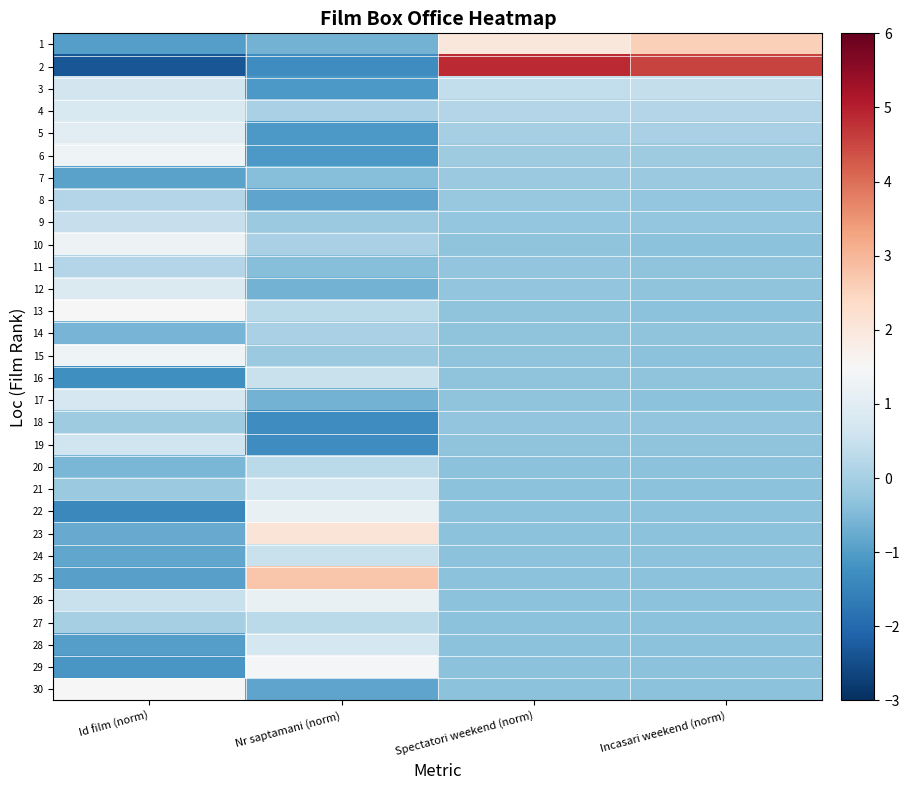

What is the spread (max minus min) of values at Incasari weekend (norm)?

4.9